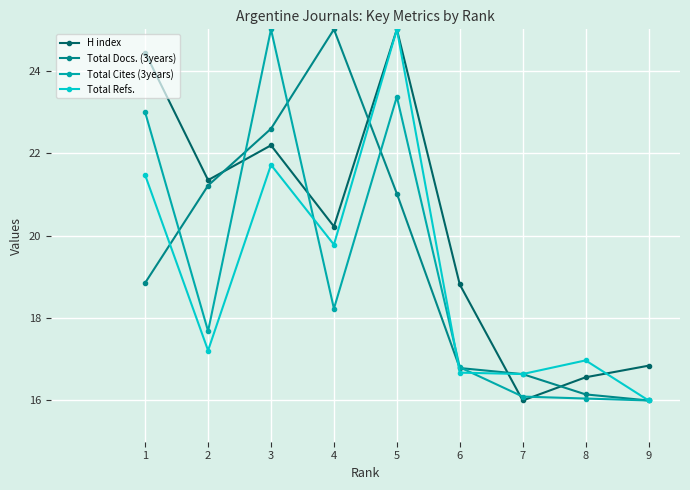

How many lines are shown in the chart?

4